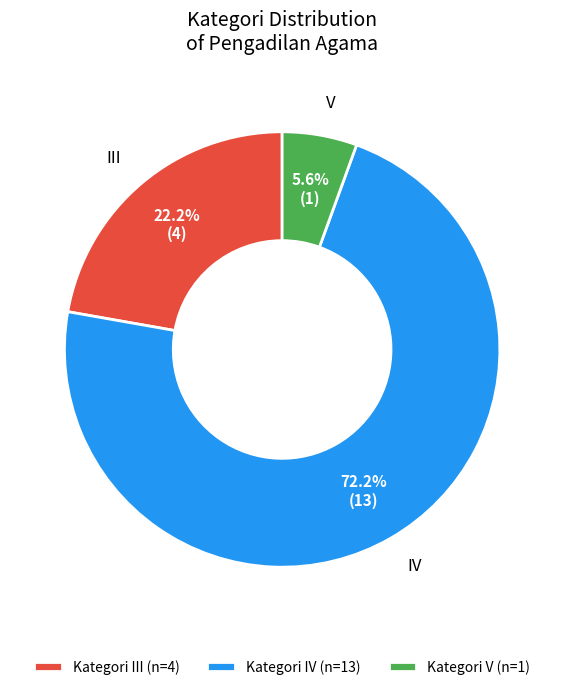

How many slices are in this pie chart?

3